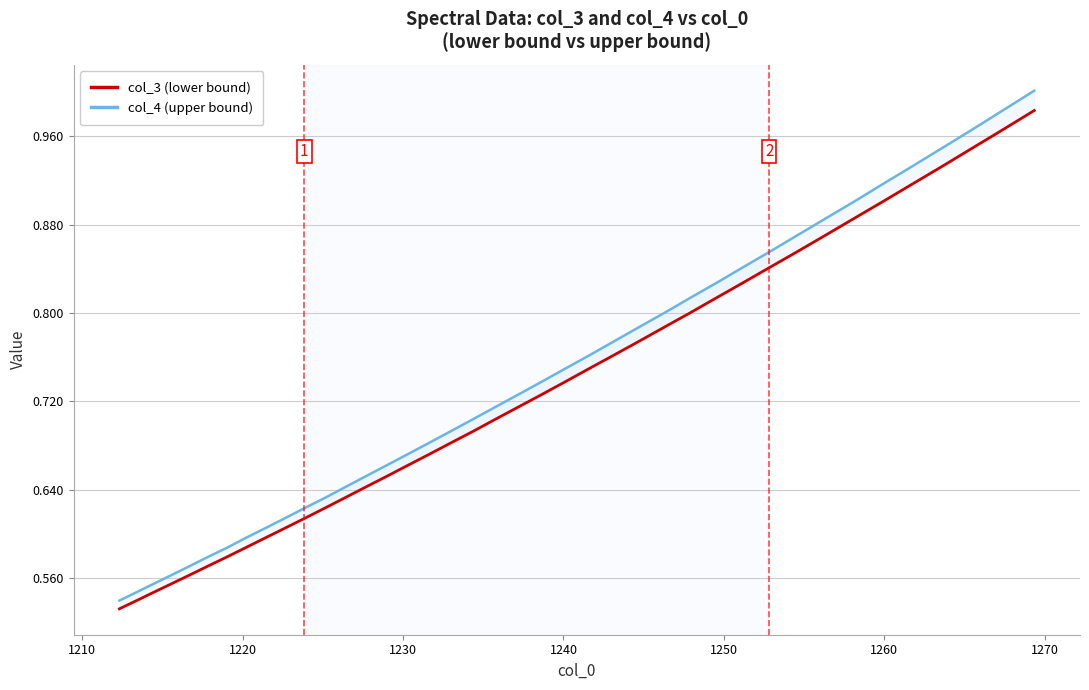

Does the chart have visible grid lines?

Yes